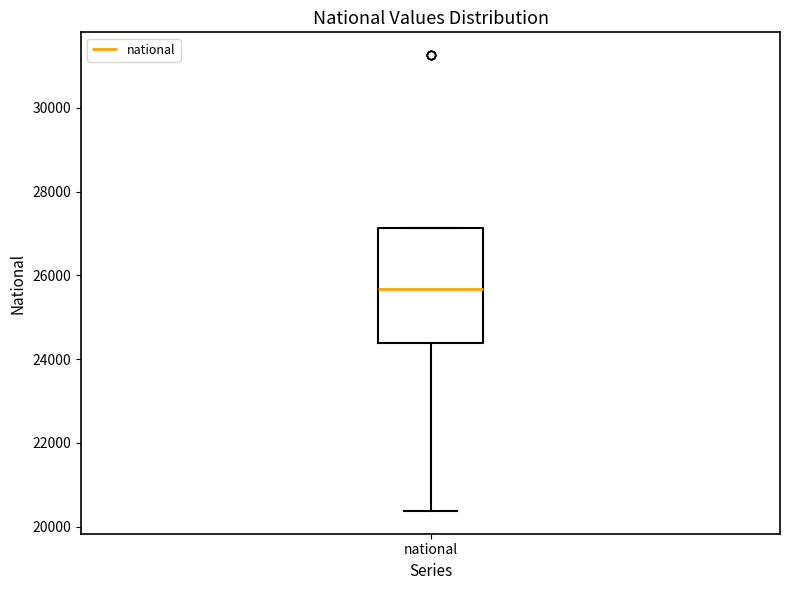

Read this box plot against the y-axis: the position of the median line, the range covered by the box, and the ends of both whiskers. The values are not printed on the chart, so give them approximately, as read against the axis.

median 25600, box 24400 to 27200, whiskers 20400 to 27200